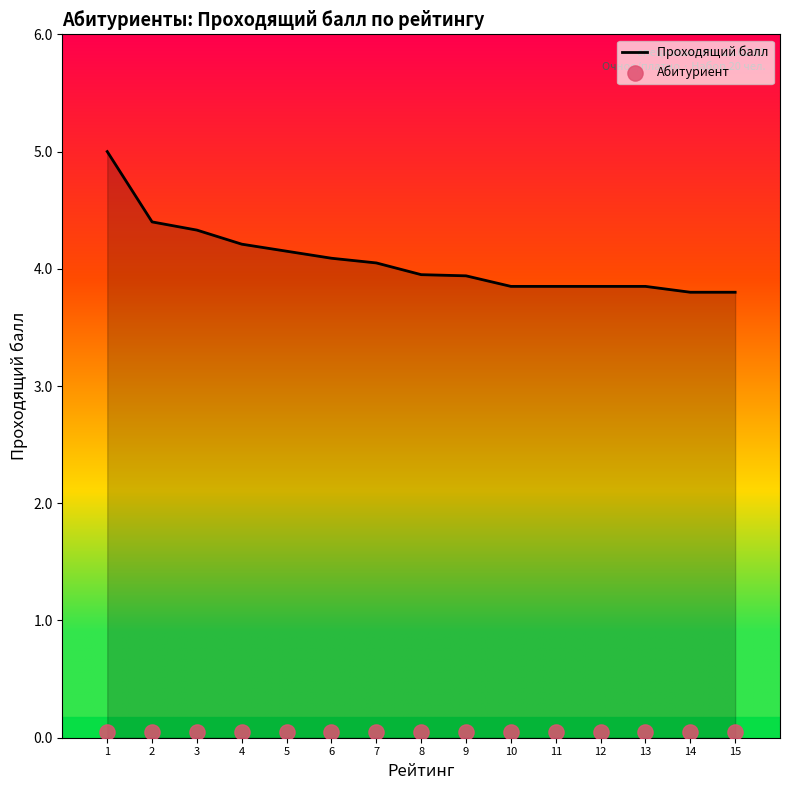

Is the value of Абитуриент at 13 greater than the value of Проходящий балл at 3?

No